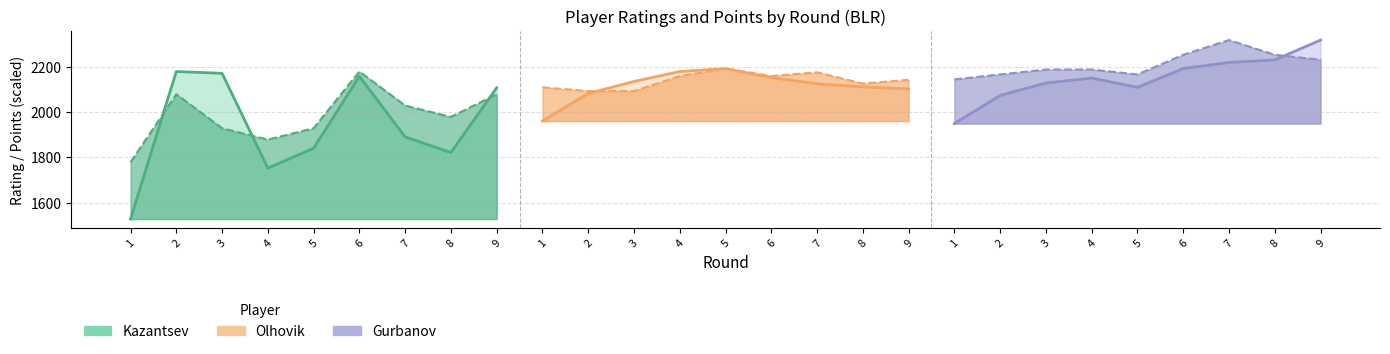

Reading right to left, transcribe all the data shown in this chart.

Rating: 9=2319.0	8=2231.0	7=2220.0	6=2193.0	5=2110.0	4=2151.0	3=2129.0	2=2074.0	1=1950.0	9=2103.0	8=2112.0	7=2126.0	6=2153.0	5=2193.0	4=2180.0	3=2136.0	2=2083.0	1=1961.0	9=2108.0	8=1822.0	7=1891.0	6=2159.0	5=1841.0	4=1753.0	3=2172.0	2=2180.0	1=1528.0
Points: 9=6.5	8=7.0	7=8.5	6=7.0	5=5.0	4=5.5	3=5.5	2=5.0	1=4.5	9=5.5	8=5.0	7=6.5	6=6.0	5=7.0	4=6.0	3=4.0	2=4.0	1=4.5	9=5.5	8=4.5	7=5.0	6=6.5	5=4.0	4=3.5	3=4.0	2=5.5	1=2.5